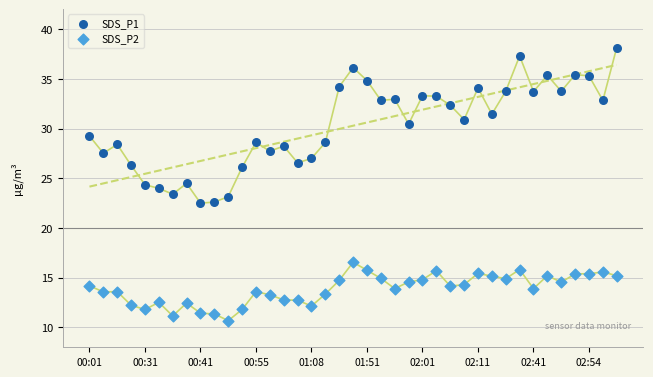

Which series has the widest spread of Y values?

SDS_P1